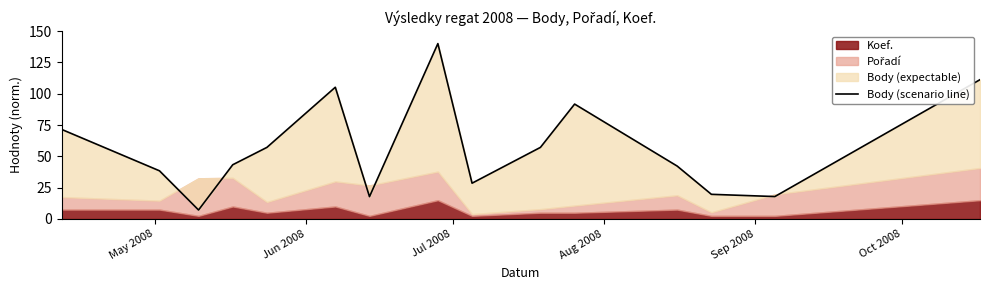

The chart shows a value of 137.1 at Oct 2008. True or false?

False